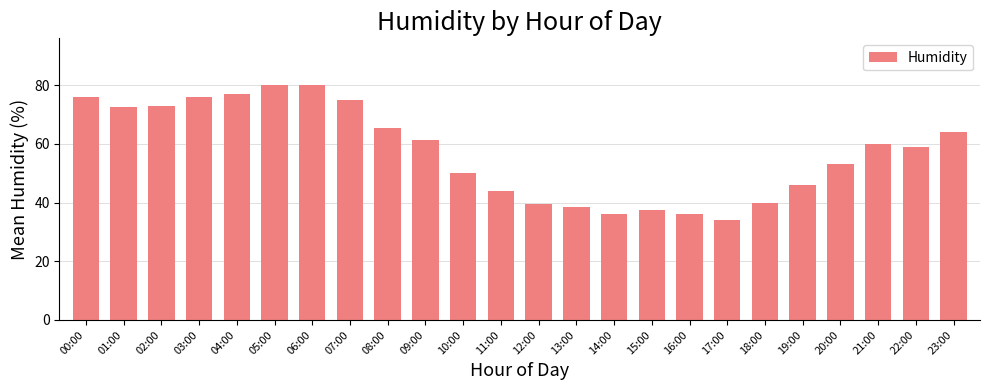

Reading right to left, extract all data points from this chart.

23:00=64.0	22:00=59.0	21:00=60.0	20:00=53.0	19:00=46.0	18:00=40.0	17:00=34.0	16:00=36.0	15:00=37.5	14:00=36.0	13:00=38.5	12:00=39.5	11:00=44.0	10:00=50.0	09:00=61.5	08:00=65.5	07:00=75.0	06:00=80.0	05:00=80.0	04:00=77.0	03:00=76.0	02:00=73.0	01:00=72.5	00:00=76.0